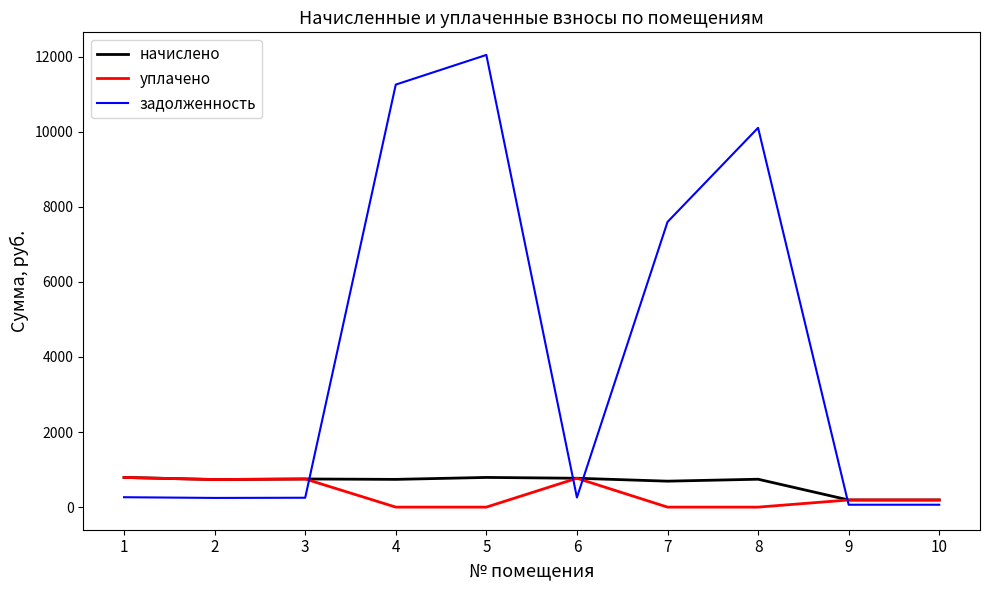

Which series has the widest spread of values?

задолженность